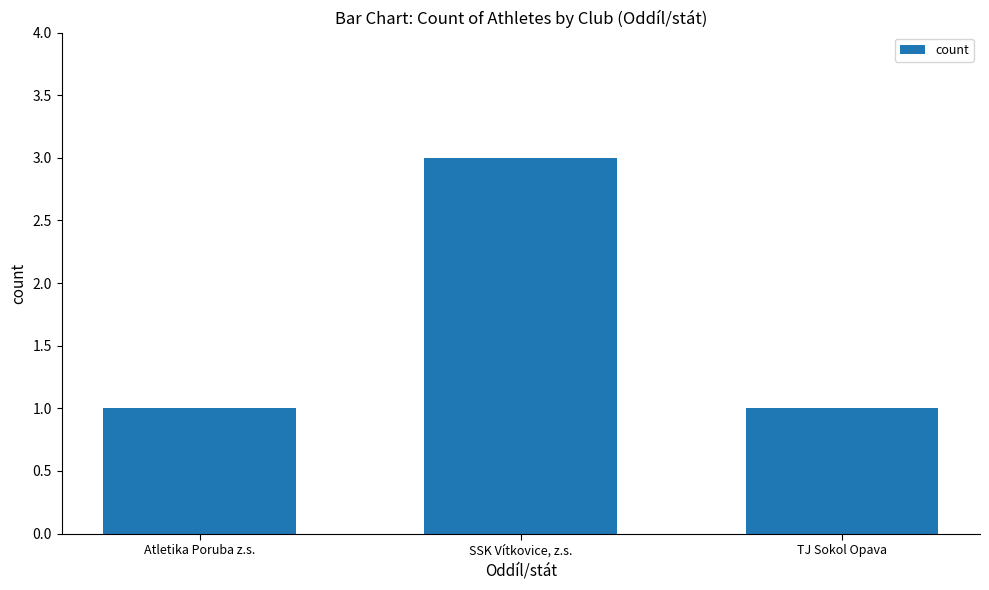

What position from the left is TJ Sokol Opava?

3